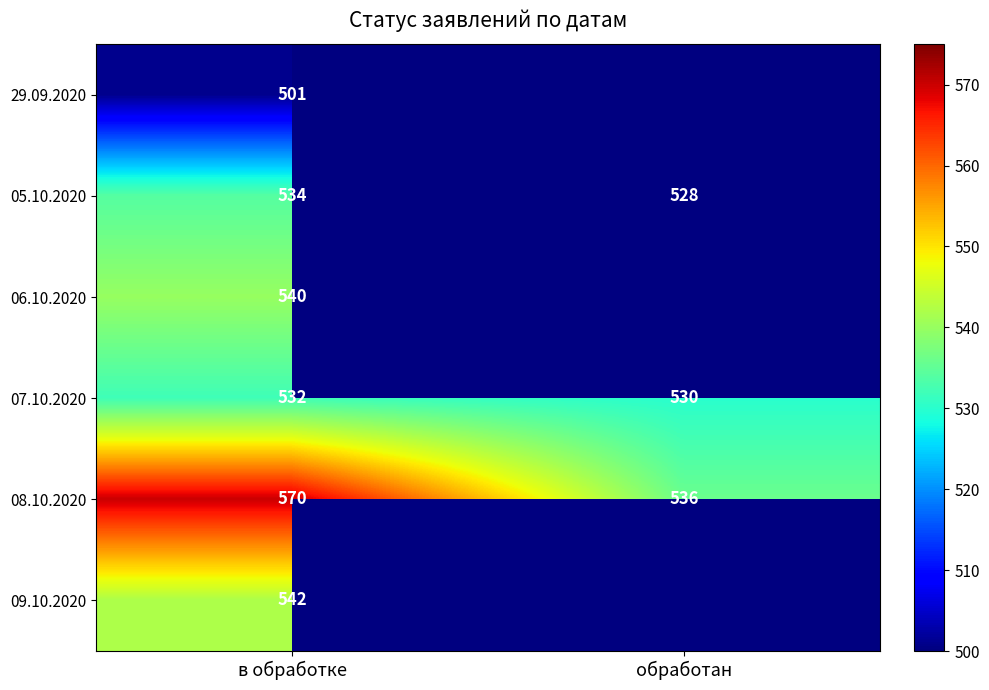

What is the minimum value shown in the chart?

501.0